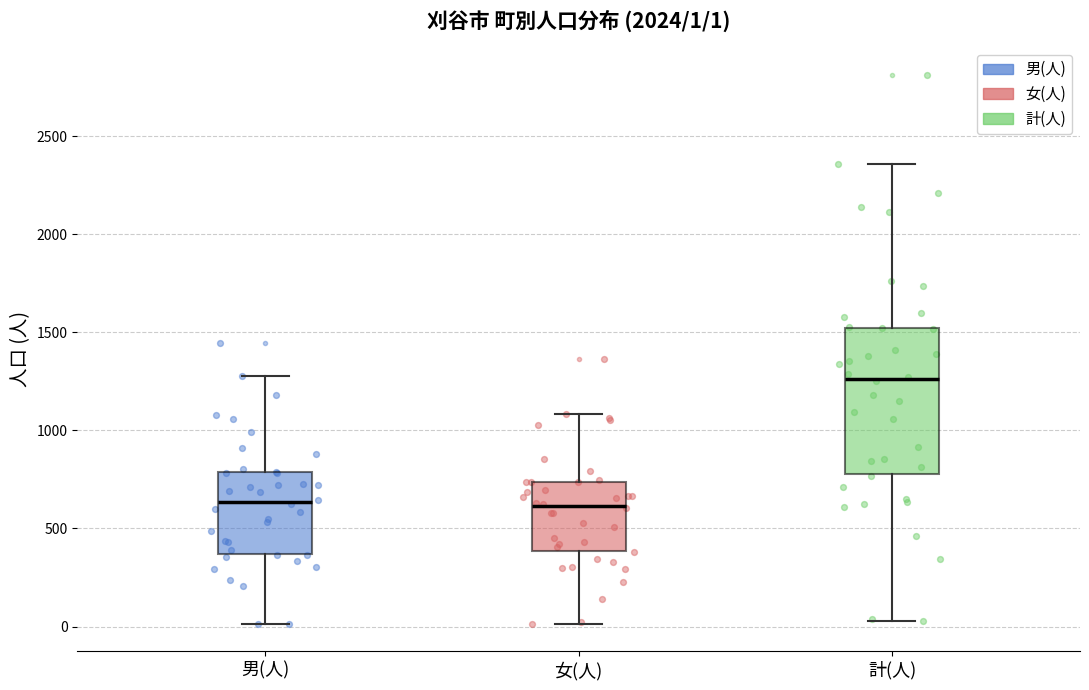

Which box has the highest median line?

計(人)